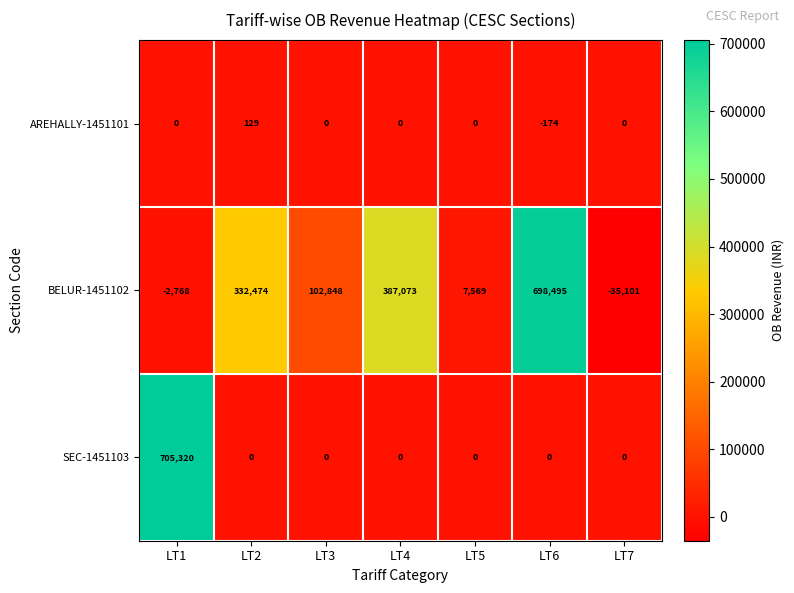

The value of AREHALLY-1451101 at LT2 is 219. True or false?

False